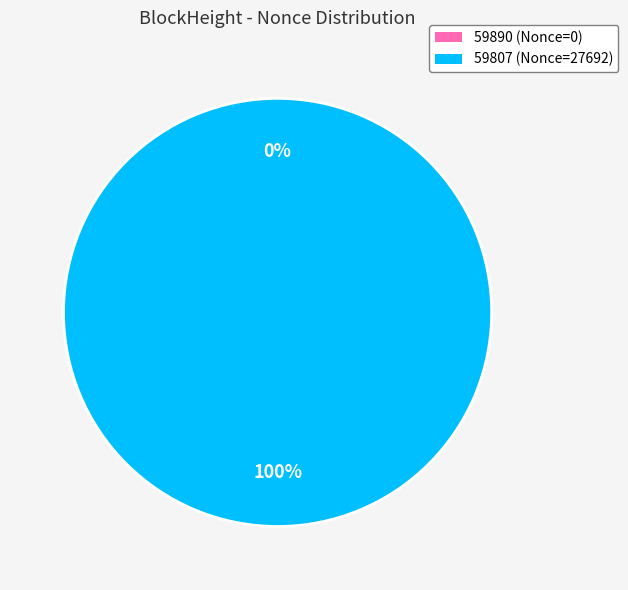

Is it true that 59807 is 100% of the pie?

True